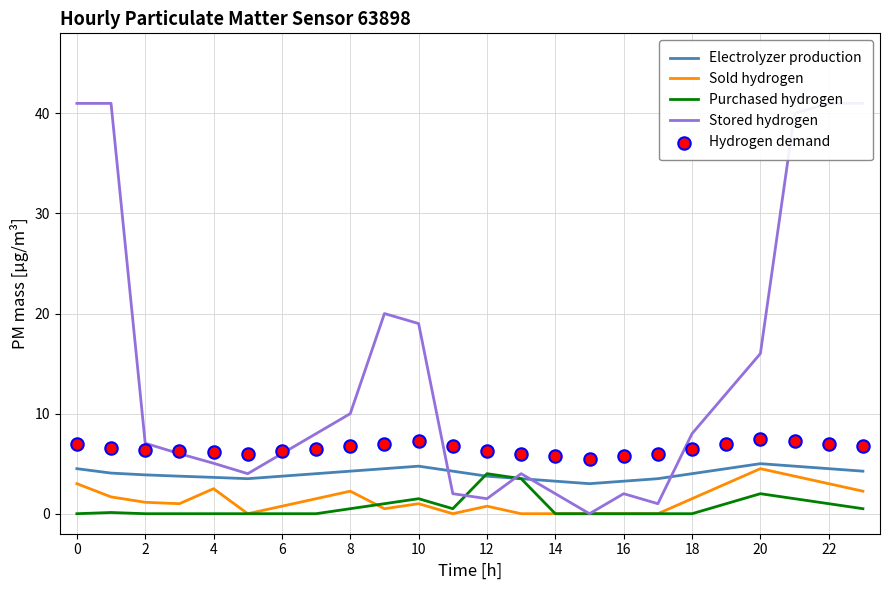

Which series has the largest total across all categories?

Stored hydrogen